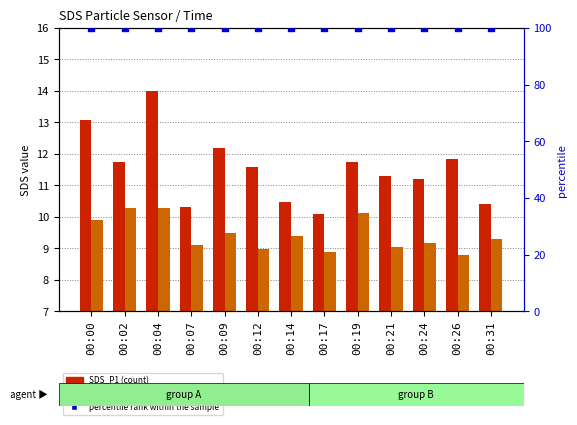

Which series has the widest spread of Y values?

SDS_P1